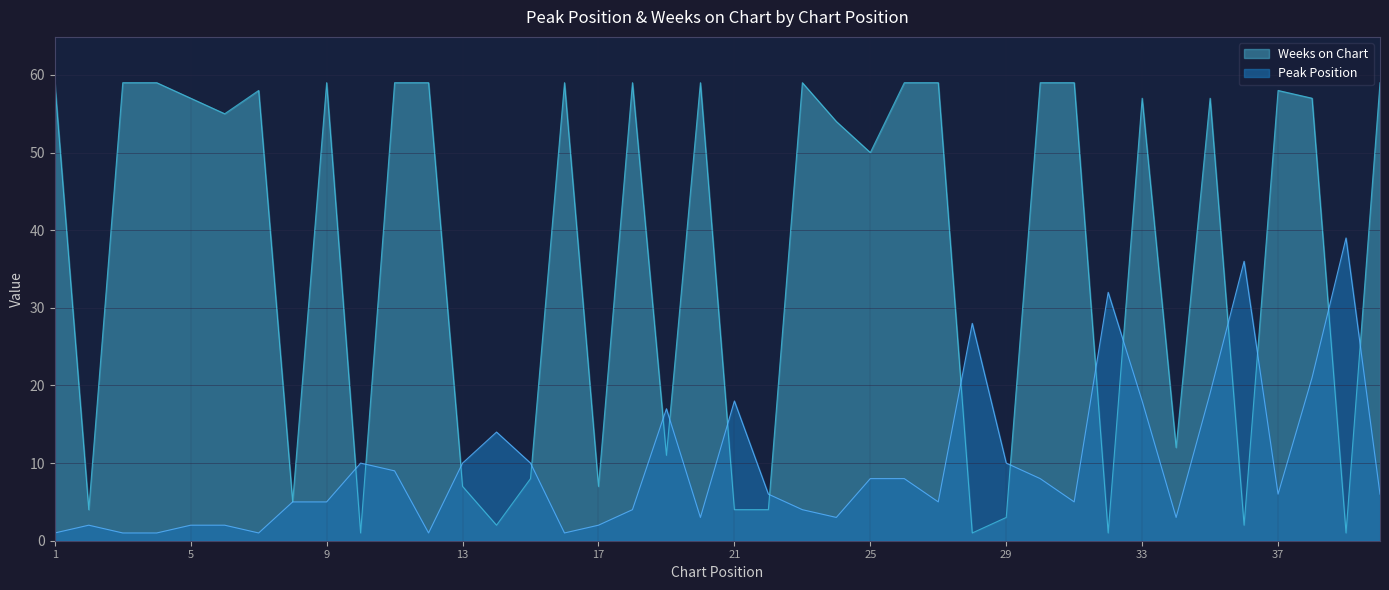

At 37, list the series in order from smallest to largest.

Peak Position, Weeks on Chart